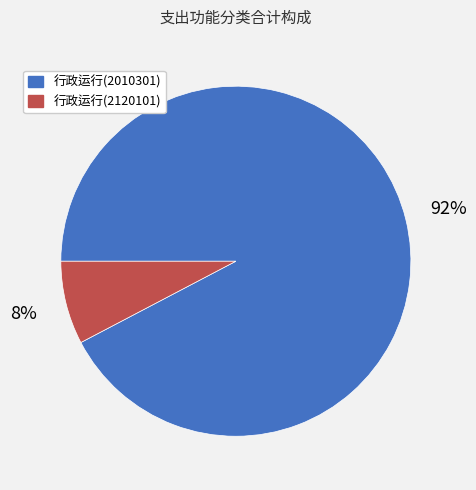

The 行政运行(2120101) slice represents 1% of the pie. True or false?

False